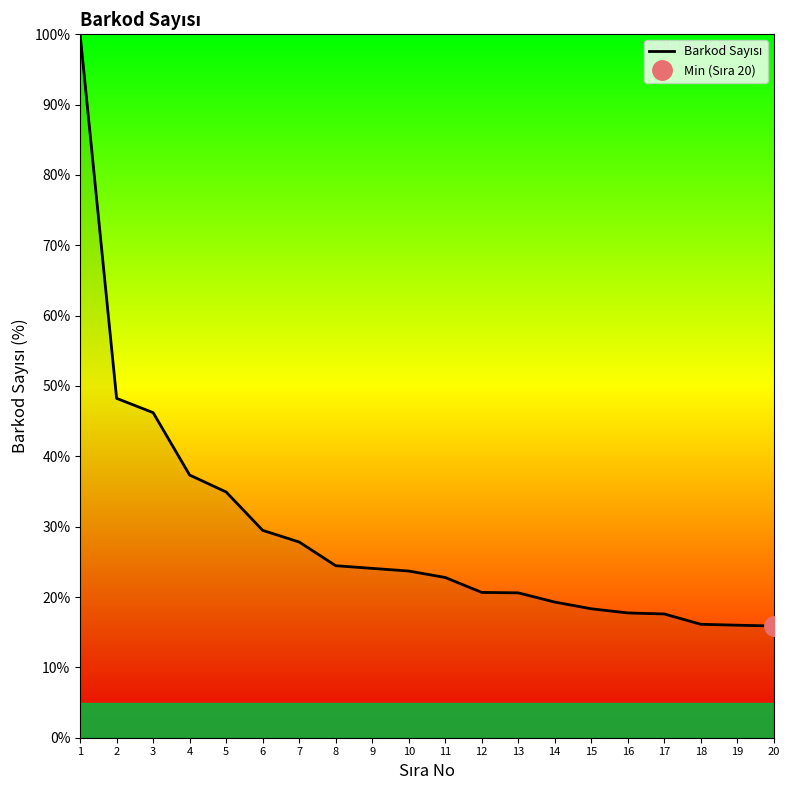

At which label is the value closest to 57?

2